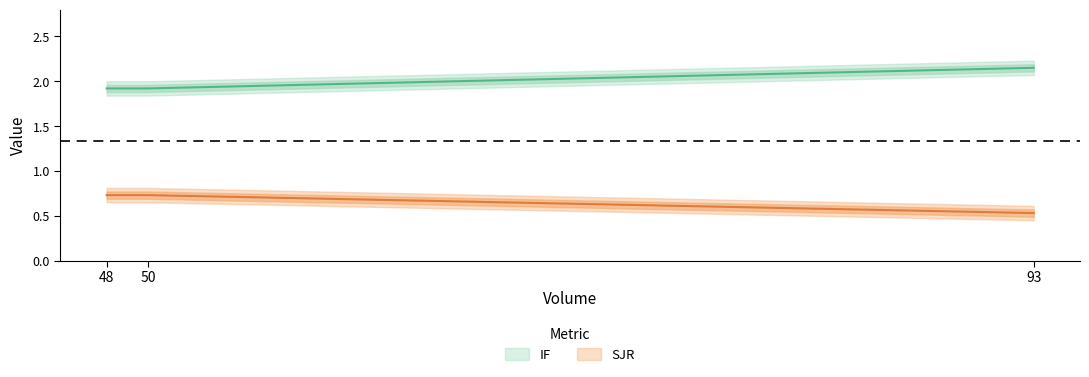

Rank the series by their maximum value, from lowest to highest.

SJR, IF